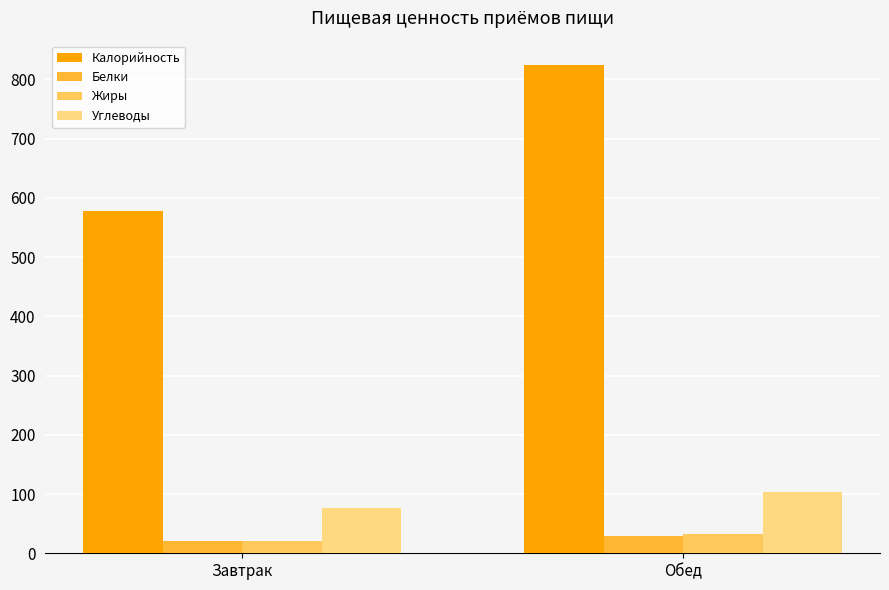

What is the average value of the Жиры series?

26.2